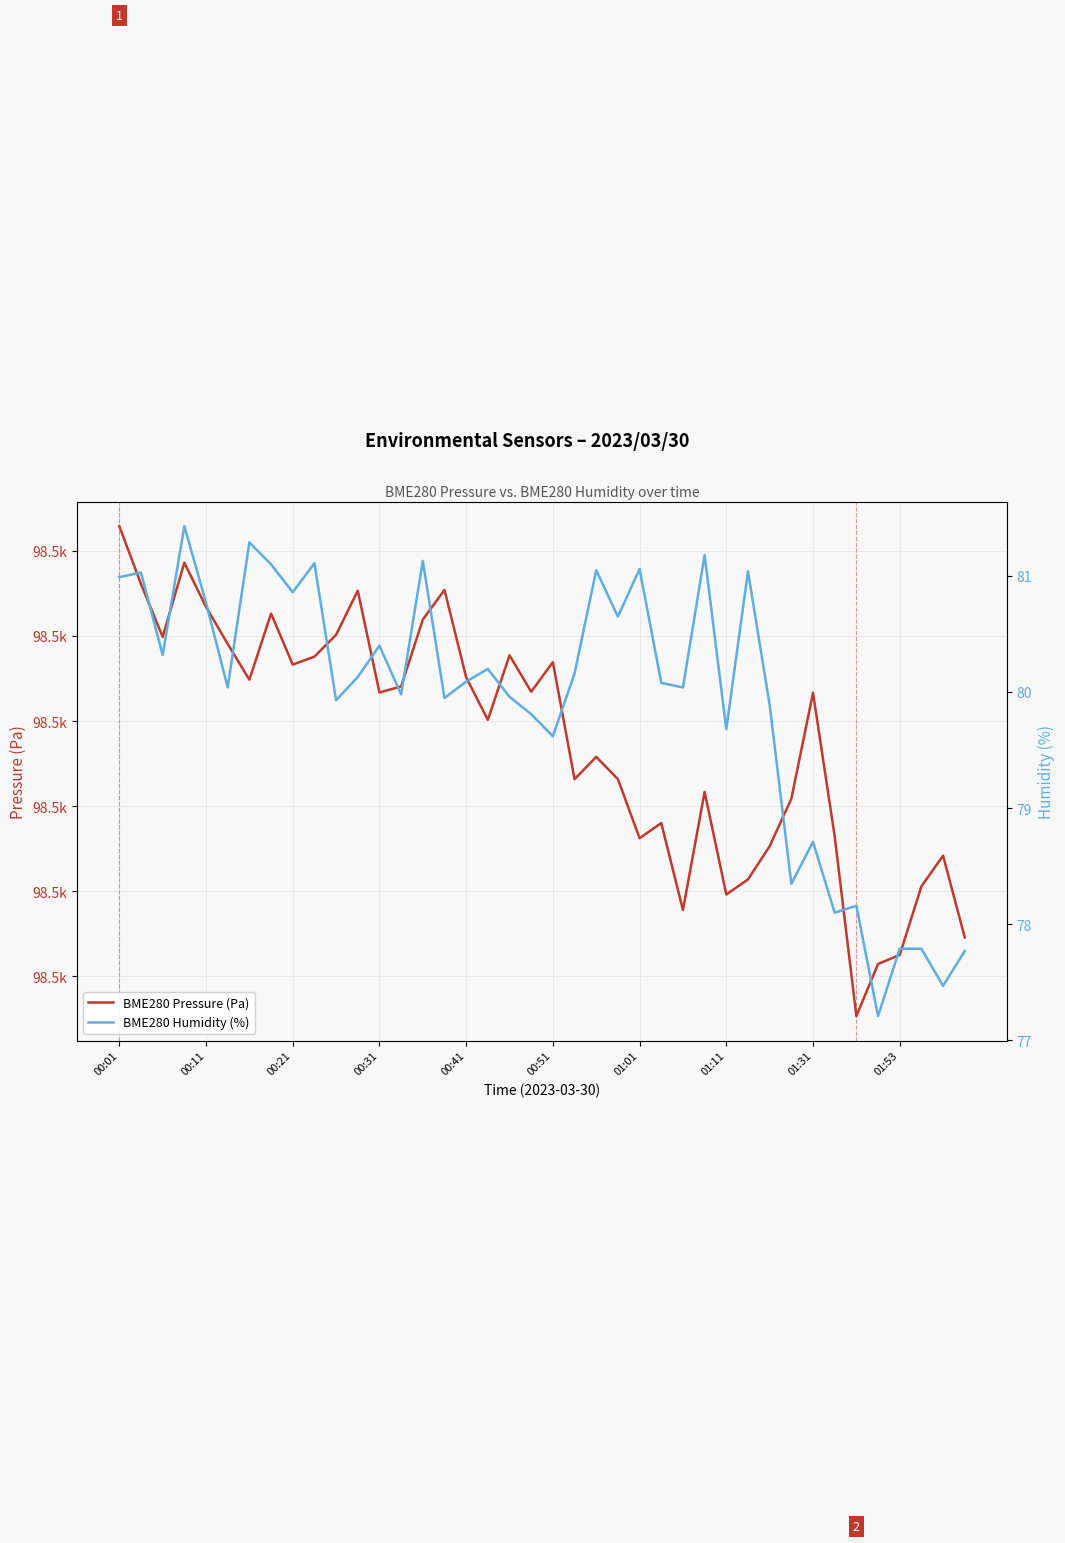

What is the approximate value of BME280 Pressure (Pa) at 25?

98478.0